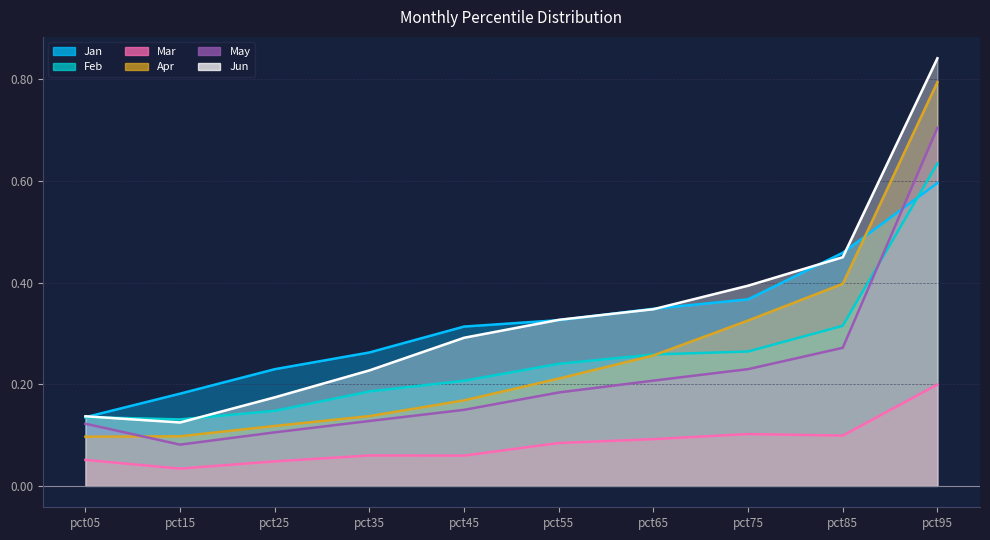

What is the average value of the May series?

0.2